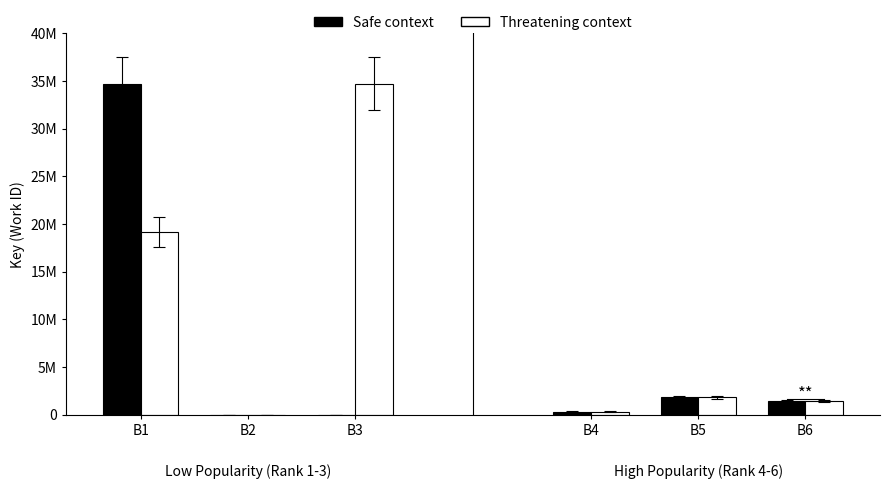

The Threatening context series shows 31774789 at B1. True or false?

False